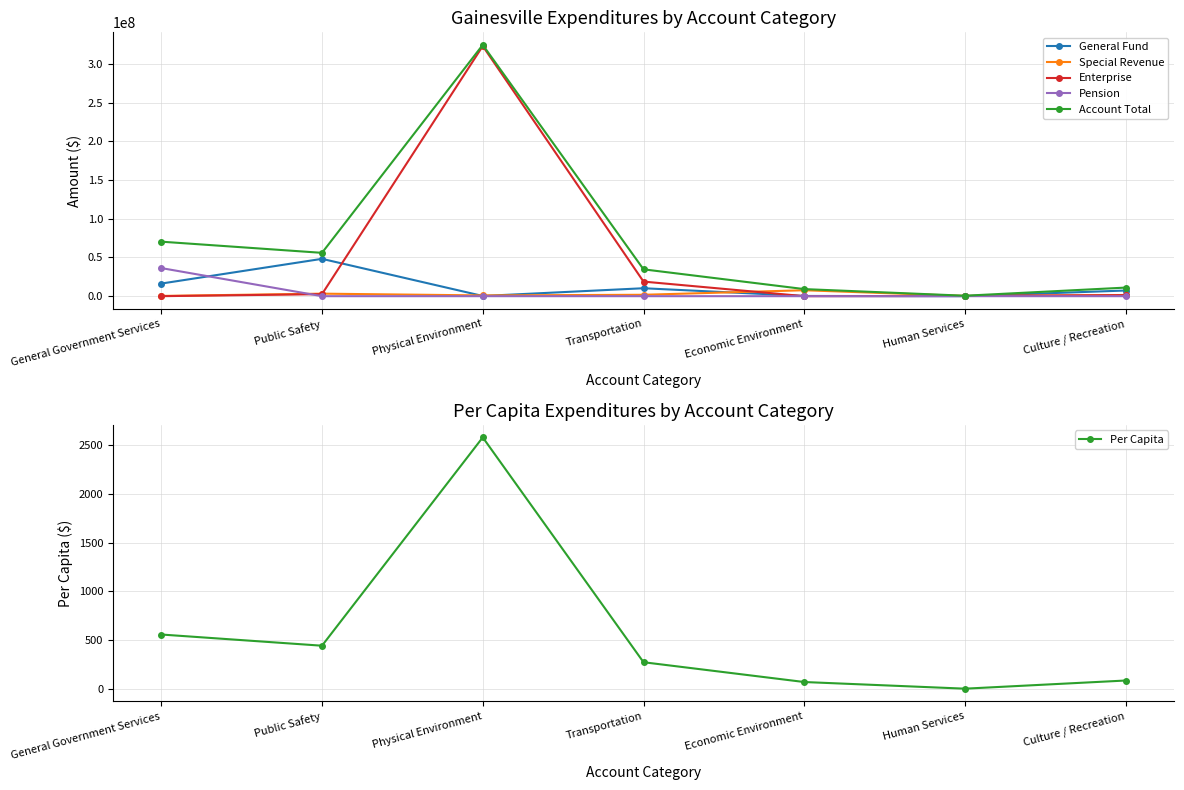

At which category does Per Capita reach its first local peak?

Physical Environment